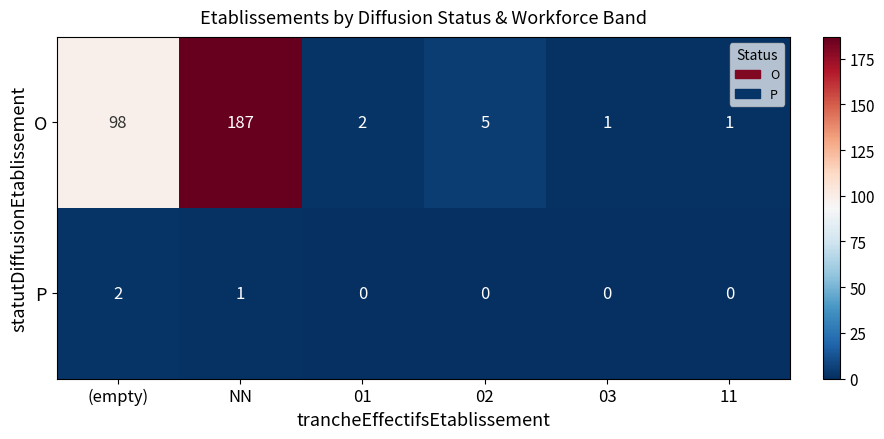

What is the maximum value for O?

187